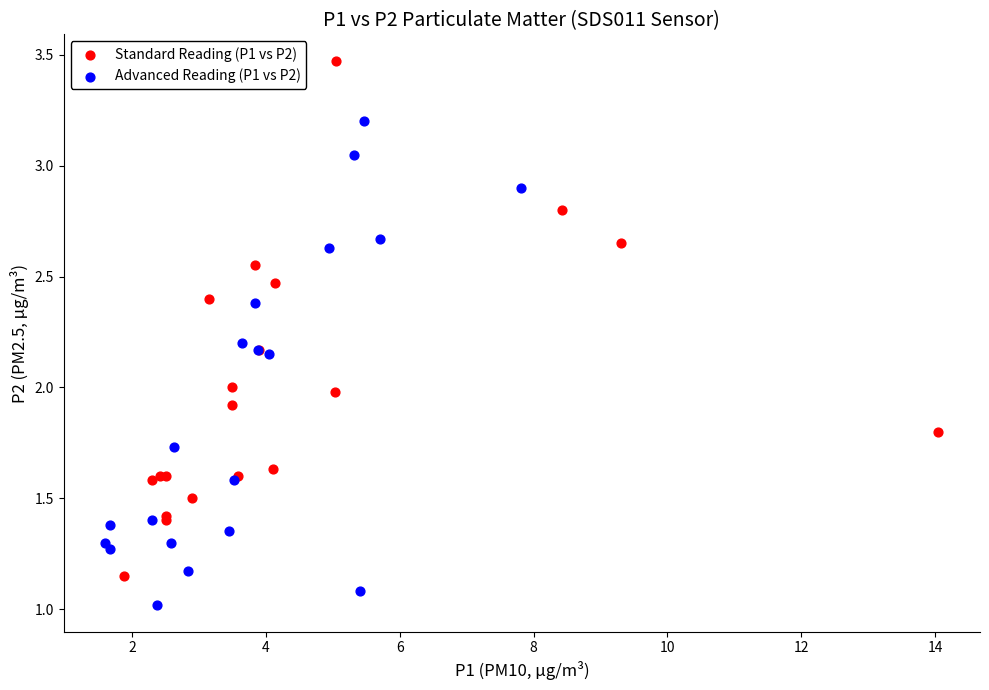

Which series has the widest spread of Y values?

Standard Reading (P1 vs P2)